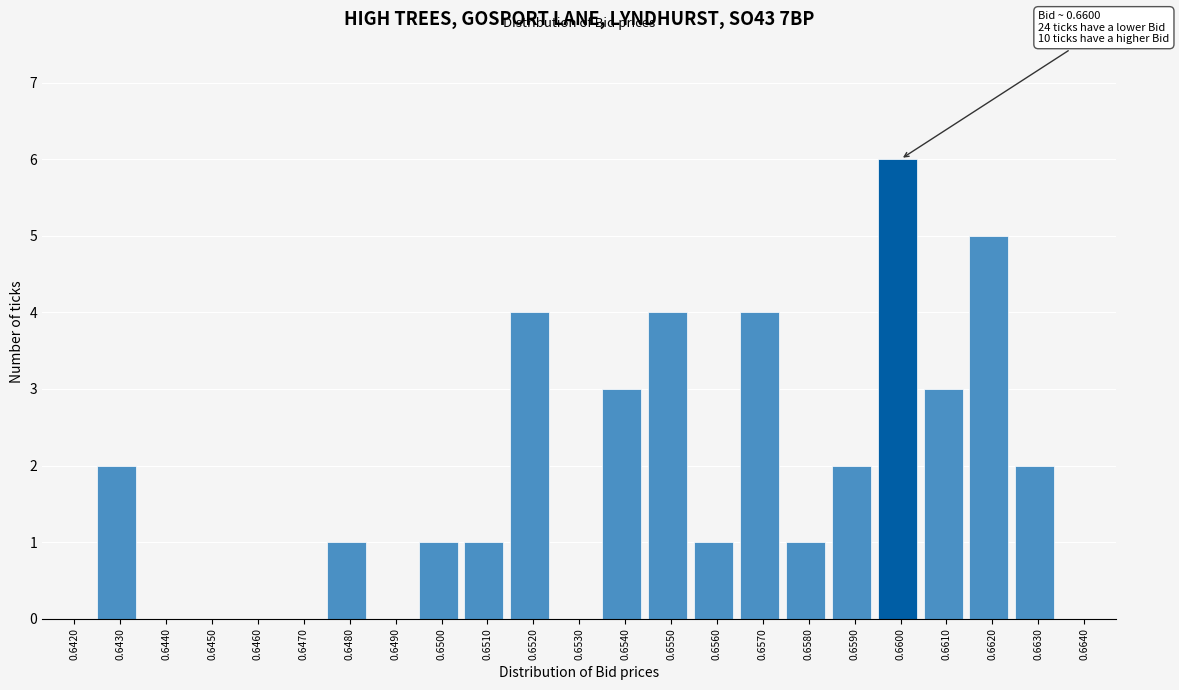

Reading left to right, transcribe all the data shown in this chart.

0.6420=0	0.6430=2	0.6440=0	0.6450=0	0.6460=0	0.6470=0	0.6480=1	0.6490=0	0.6500=1	0.6510=1	0.6520=4	0.6530=0	0.6540=3	0.6550=4	0.6560=1	0.6570=4	0.6580=1	0.6590=2	0.6600=6	0.6610=3	0.6620=5	0.6630=2	0.6640=0